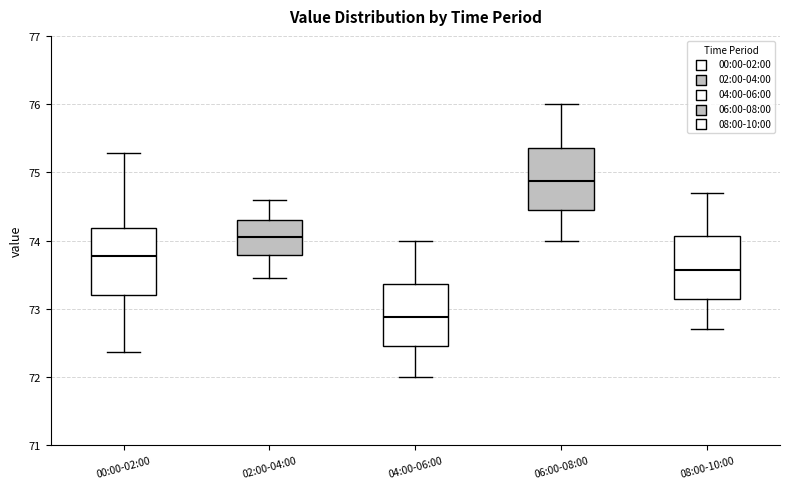

Where is the upper edge of the box for 00:00-02:00 on the y-axis? The values are not printed on the chart, so give them approximately, as read against the axis.

74.2